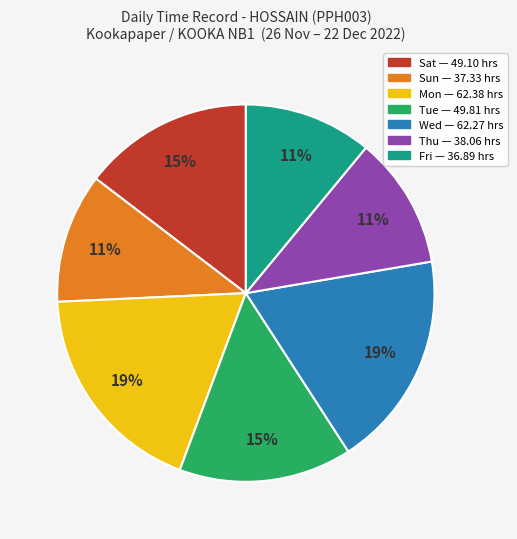

Is there any slice that represents more than half of the pie?

No